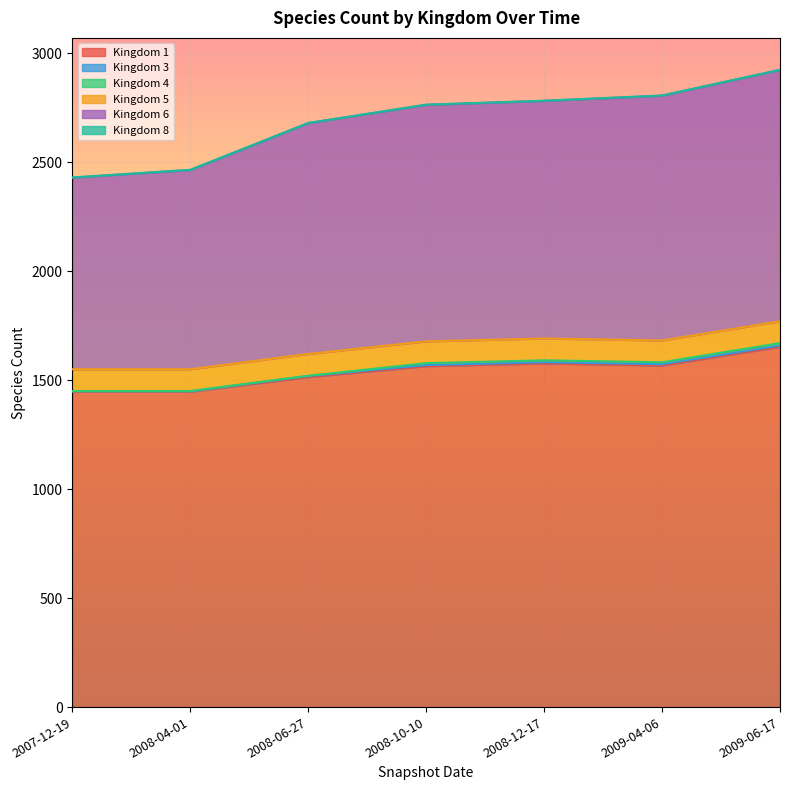

Reading right to left, list all the values displayed in this chart.

1: 1653	1567	1577	1564	1514	1447	1447
3: 6	6	5	5	5	2	2
4: 11	9	9	9	1	1	1
5: 100	100	100	100	100	100	100
6: 1153	1123	1090	1085	1059	914	879
8: 1	1	1	1	1	1	1